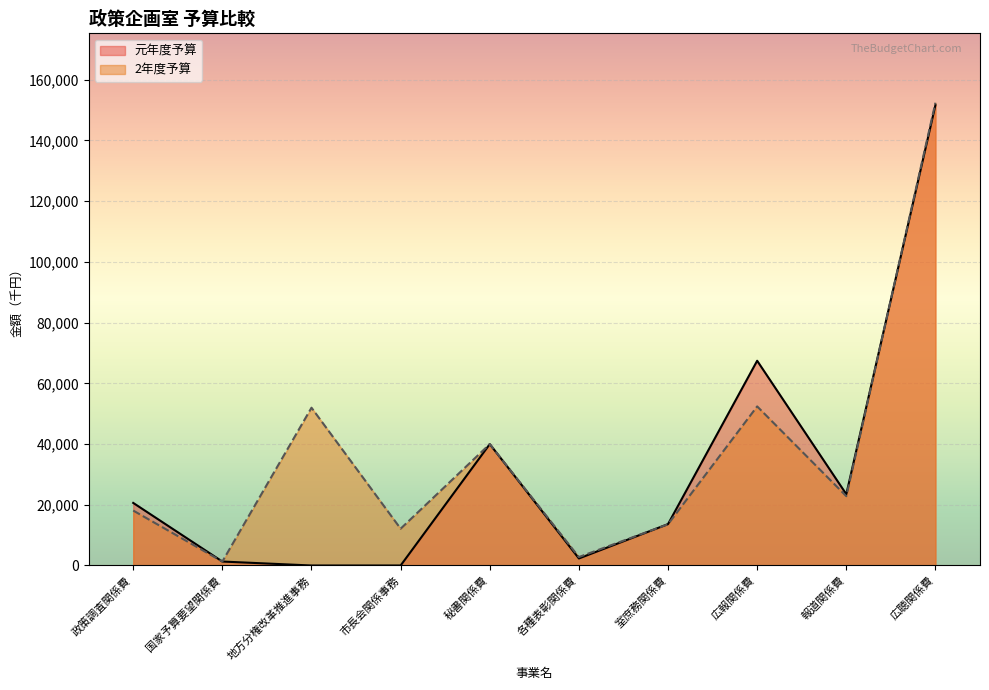

How many intersections are there between 2年度予算 and 元年度予算?

3